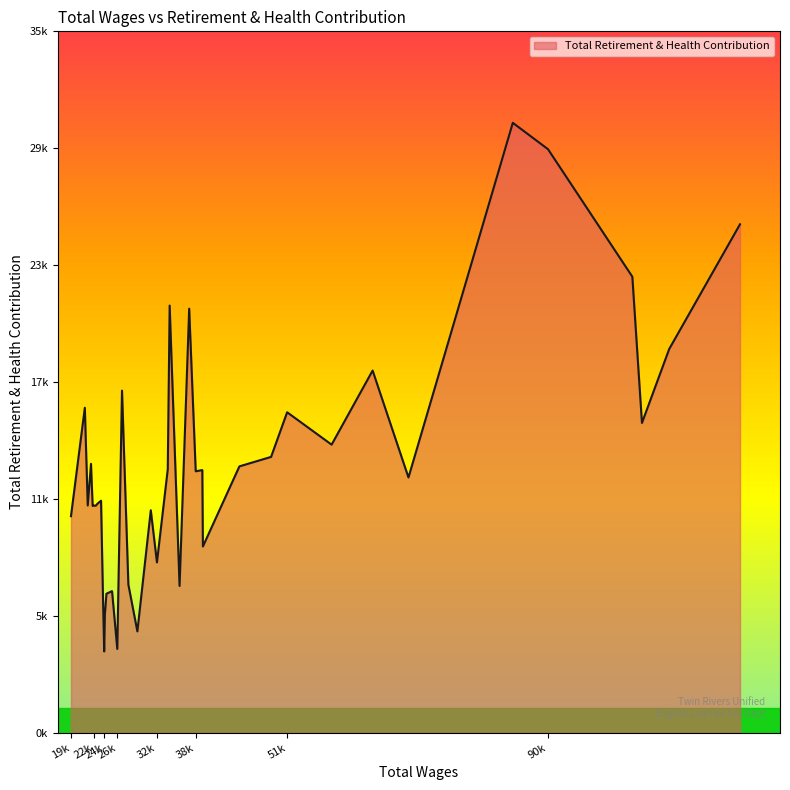

Rank the categories by value from highest to lowest.

85608, 90870, 119579, 103479, 34301, 37222, 108998, 64648, 27177, 21618, 51867, 104918, 58516, 49466, 22540, 44729, 34019, 39183, 38198, 70007, 24043, 23555, 22052, 22938, 23236, 22787, 31481, 19548, 39271, 32401, 28128, 35782, 25687, 25577, 24850, 24326, 24620, 29475, 26471, 24512